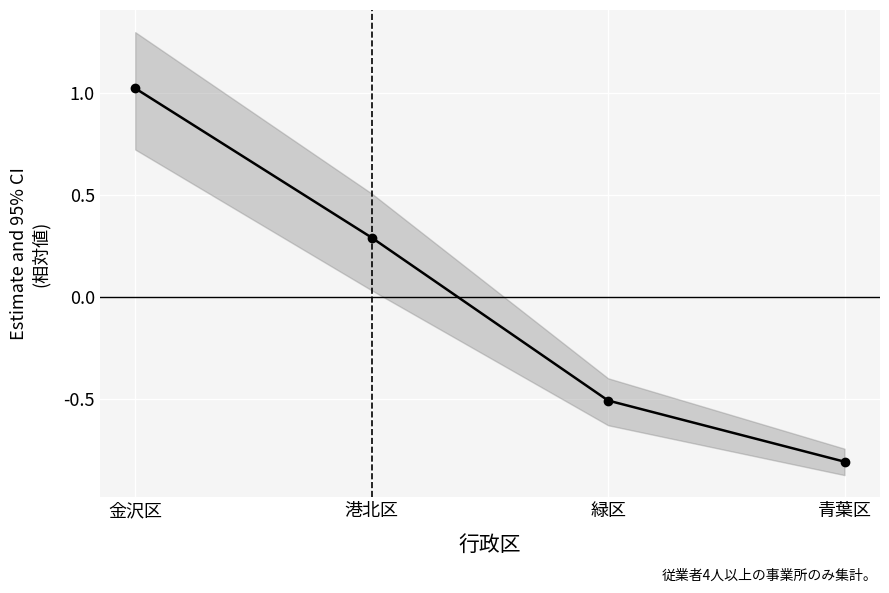

How many values are below zero?

2